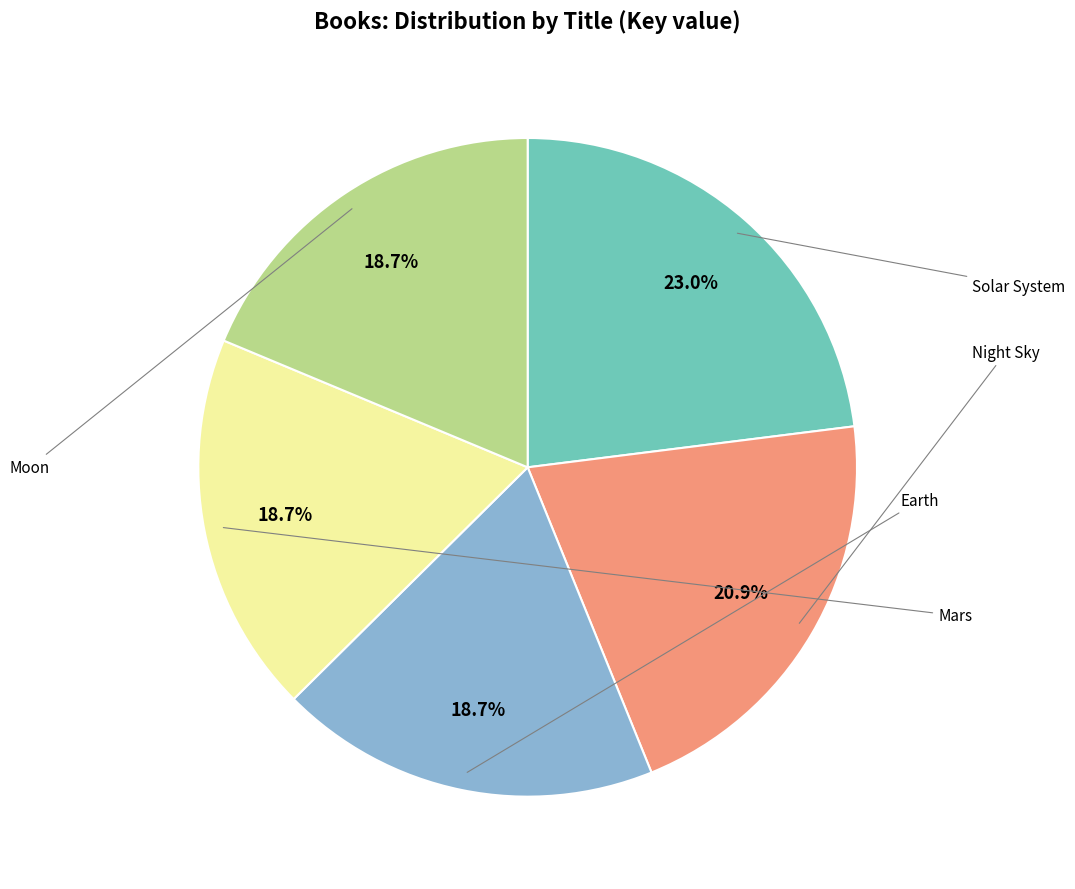

How many slices are in this pie chart?

5